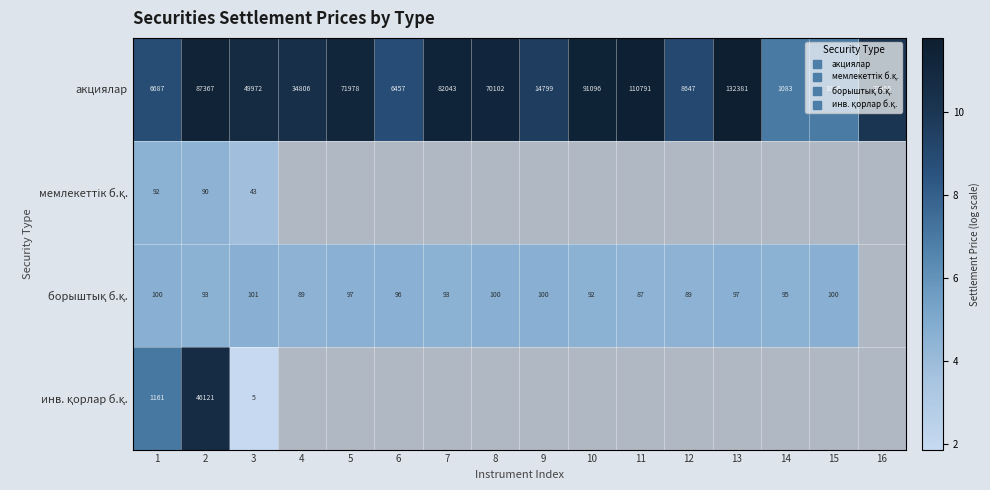

At how many categories does at least one series exceed 2?

16